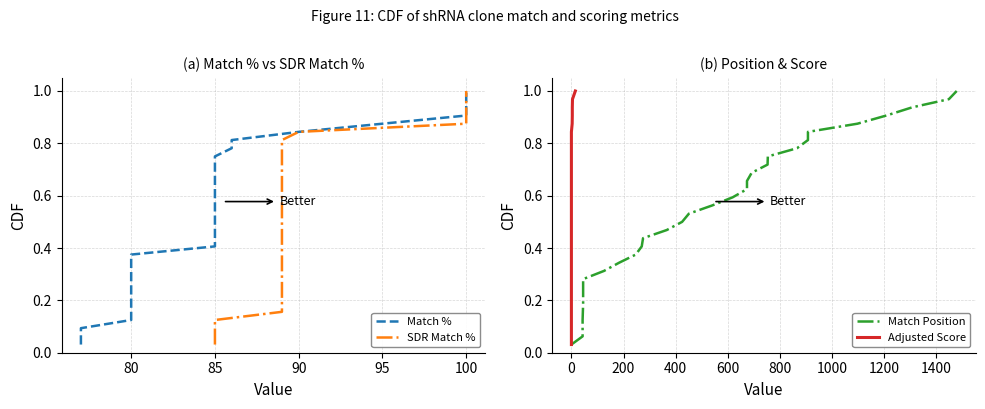

Between 31 and 30, which is larger?

31